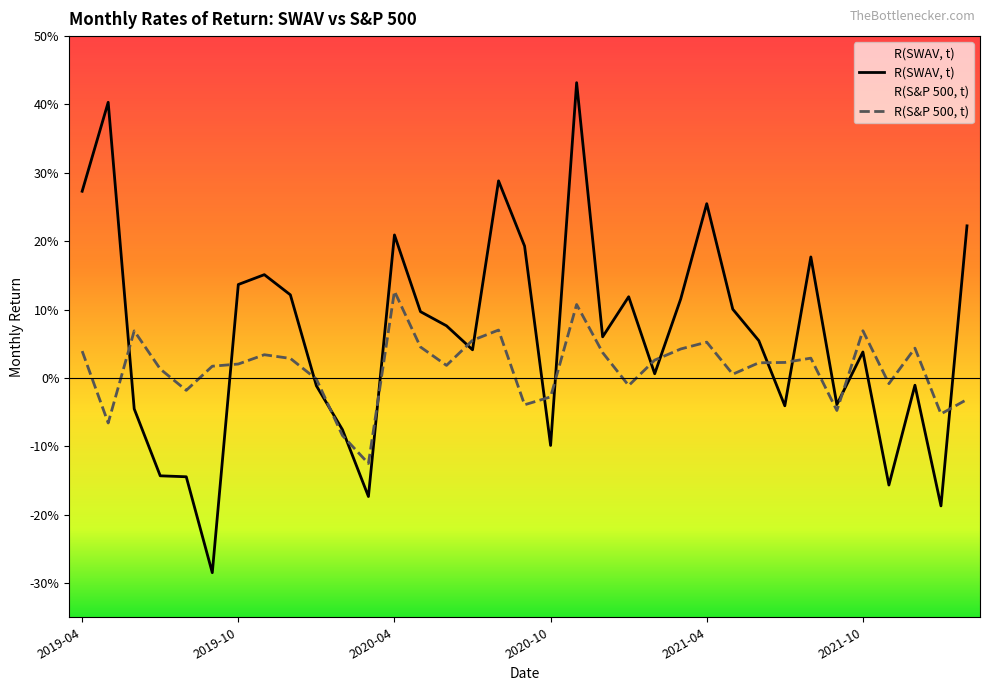

What is the difference between the maximum and minimum values in the R(S&P 500, t) series?

0.3